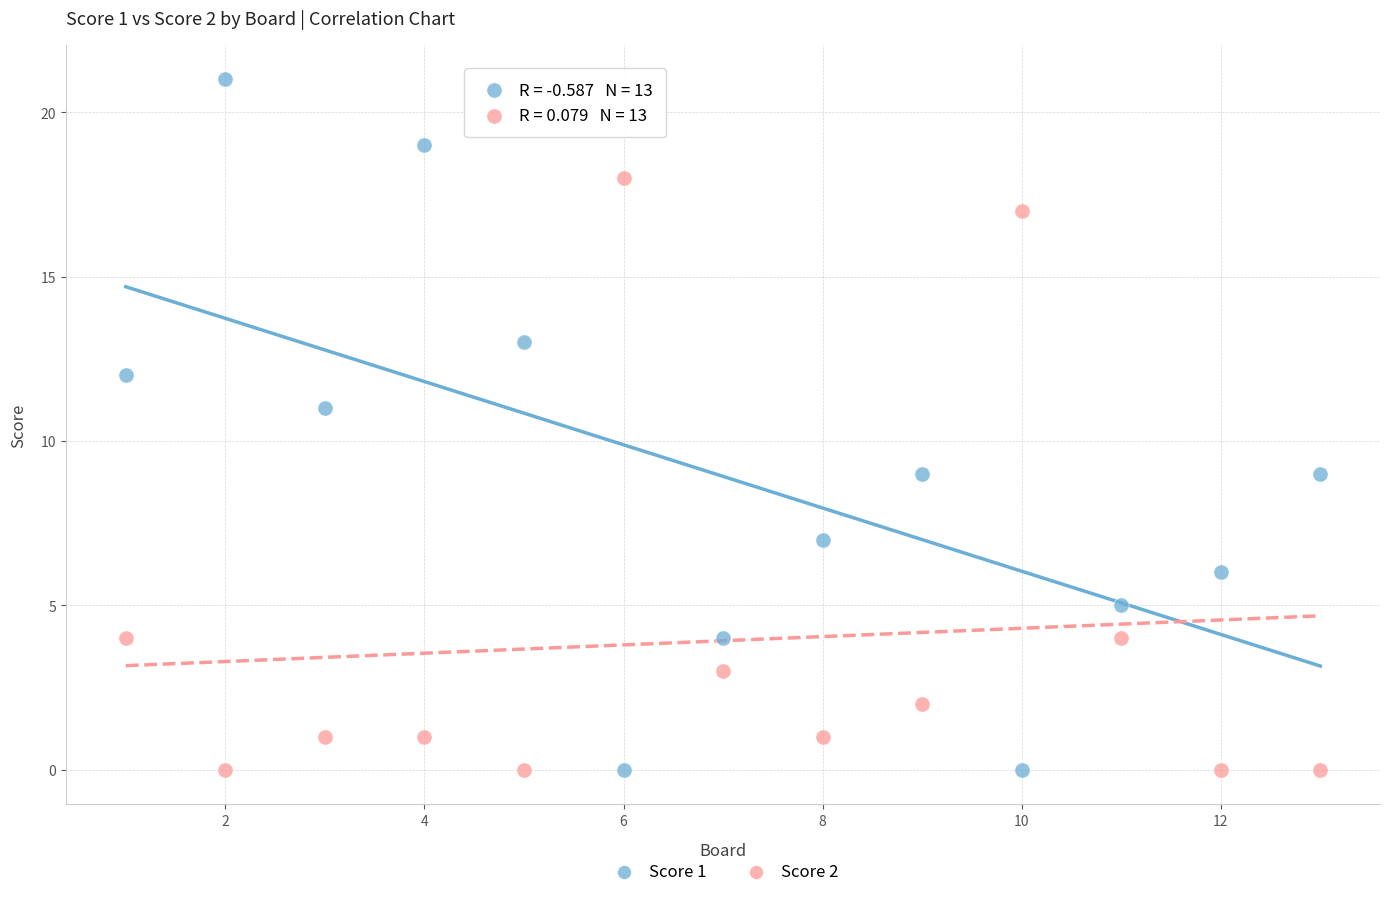

What is the X range (max minus min) for the scatter plot?

12